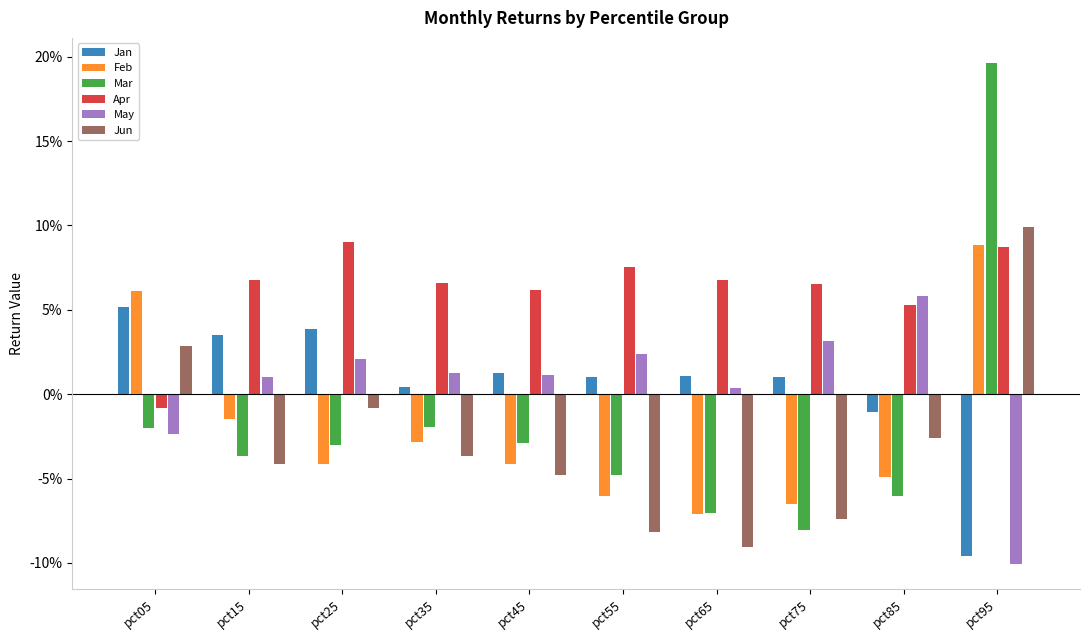

What are all the series names shown in the legend?

Jan, Feb, Mar, Apr, May, Jun